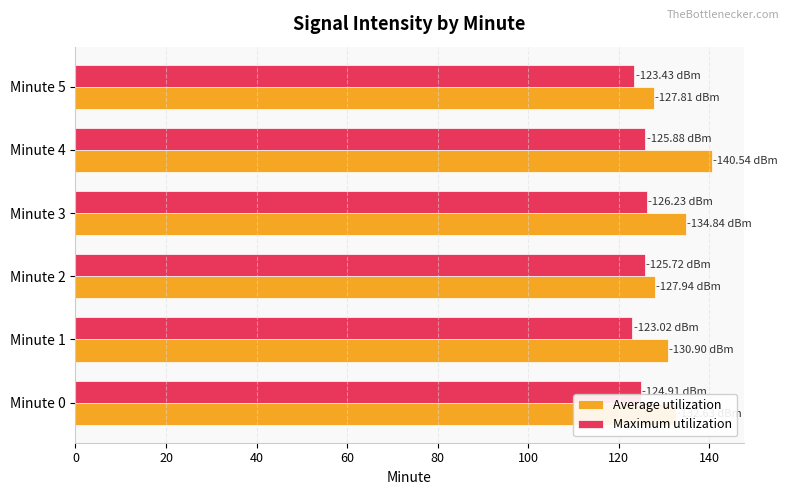

What is the total value across all series at Minute 0?

257.5